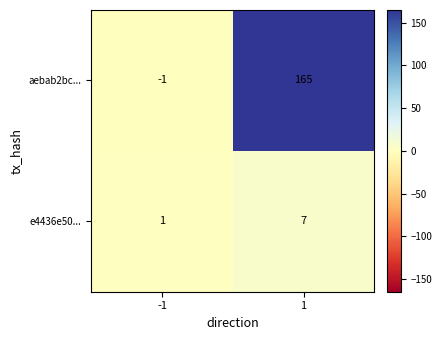

Count the number of data series in this chart.

2